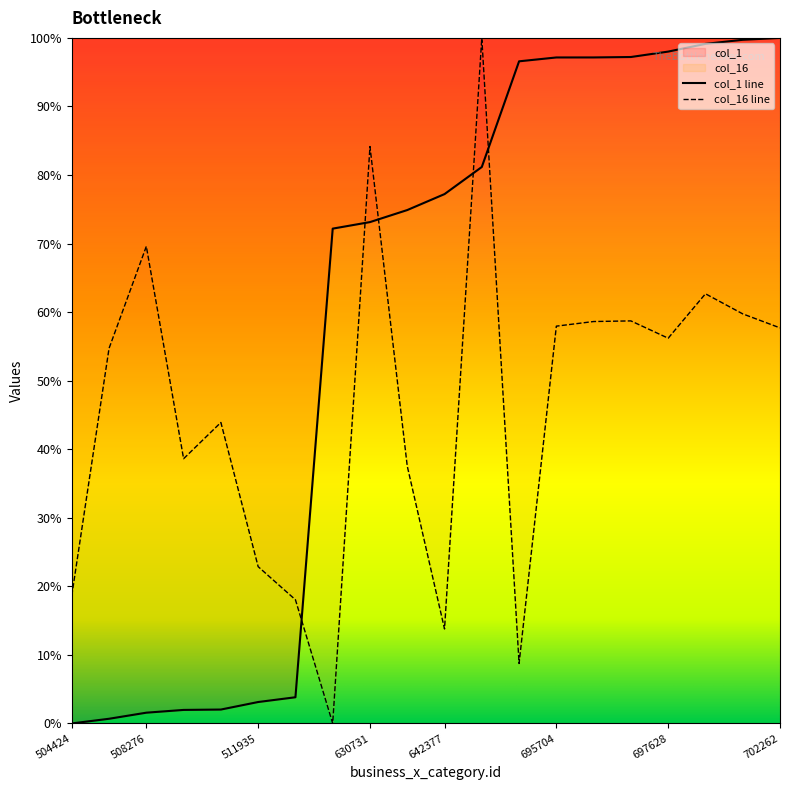

What is the difference between the col_1 values at 653283 and 506083?

0.8